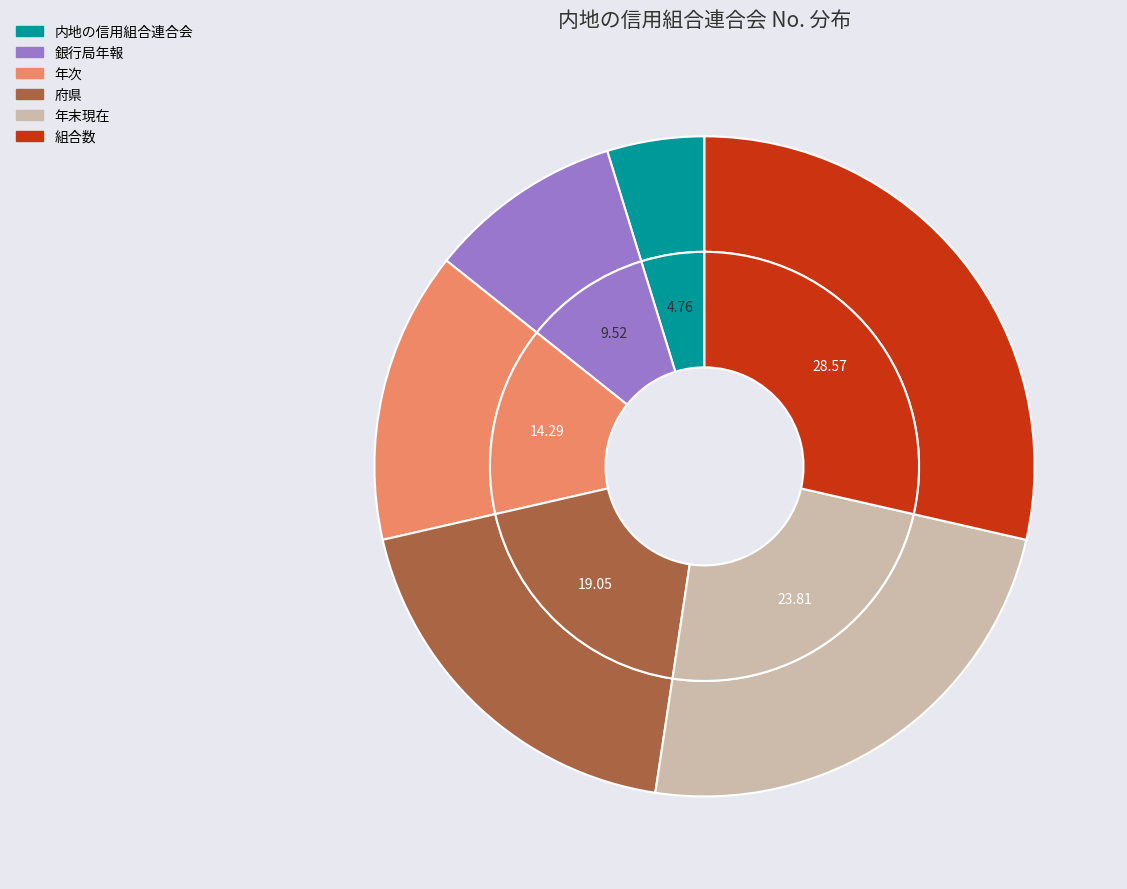

What is the total percentage of 年次 and 銀行局年報?

23.8%